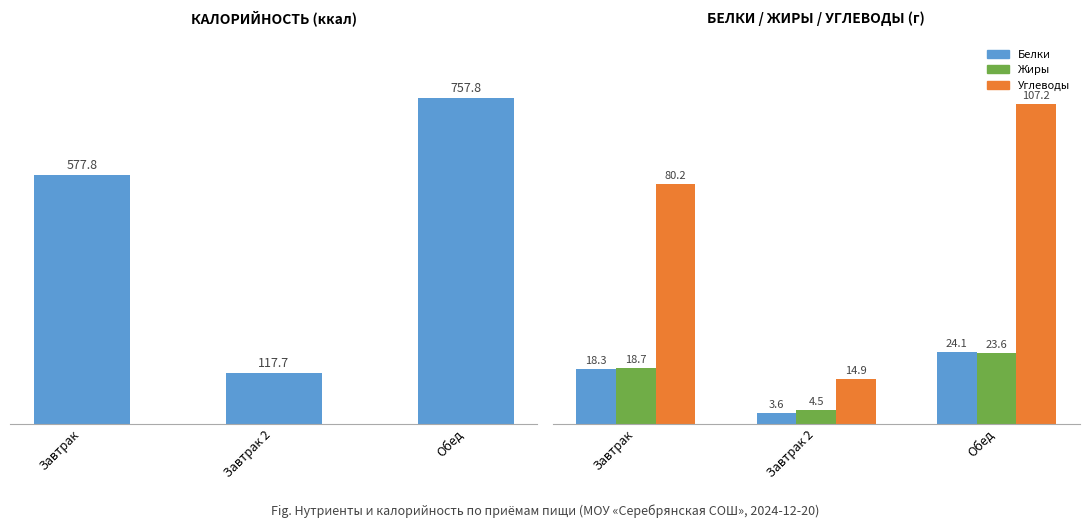

At which label does Углеводы first exceed 80?

Завтрак